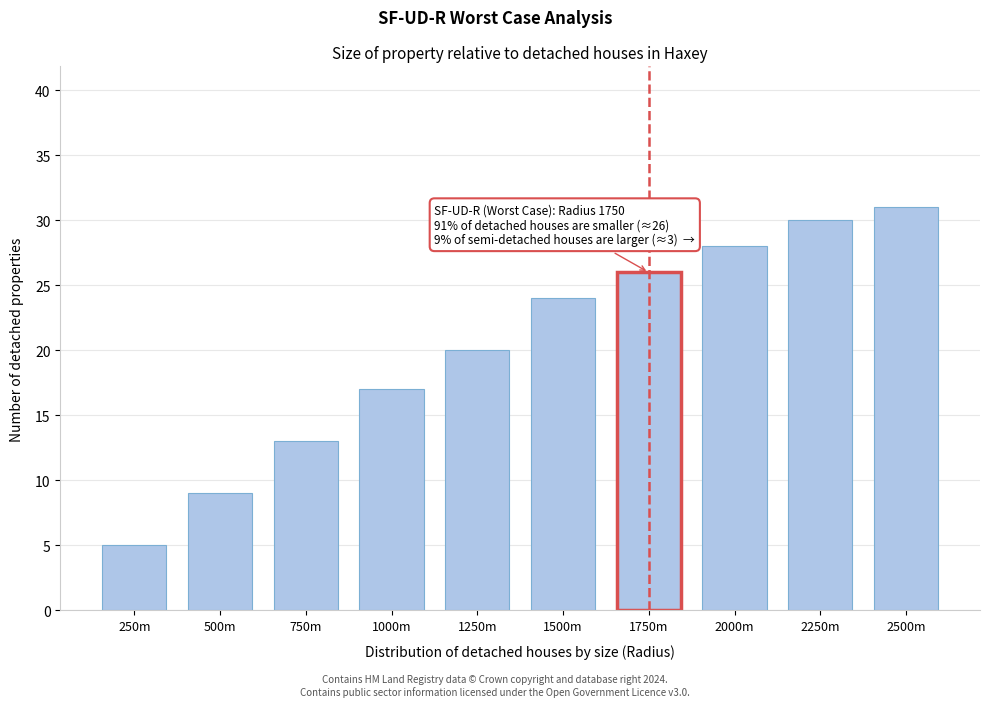

Reading left to right, transcribe all the data shown in this chart.

250m=5	500m=9	750m=13	1000m=17	1250m=20	1500m=24	1750m=26	2000m=28	2250m=30	2500m=31